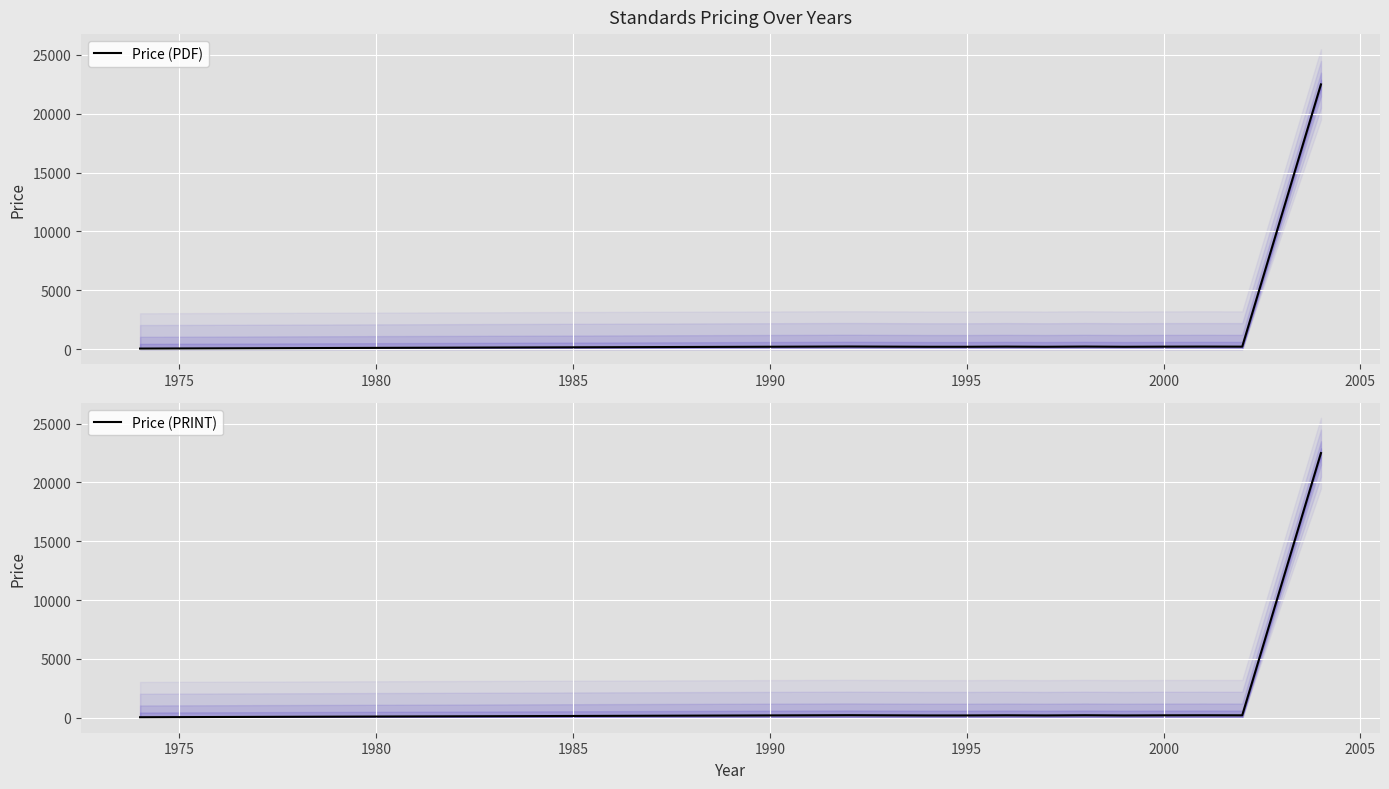

Is it true that Price (PDF) equals 205.0 at 2000?

True